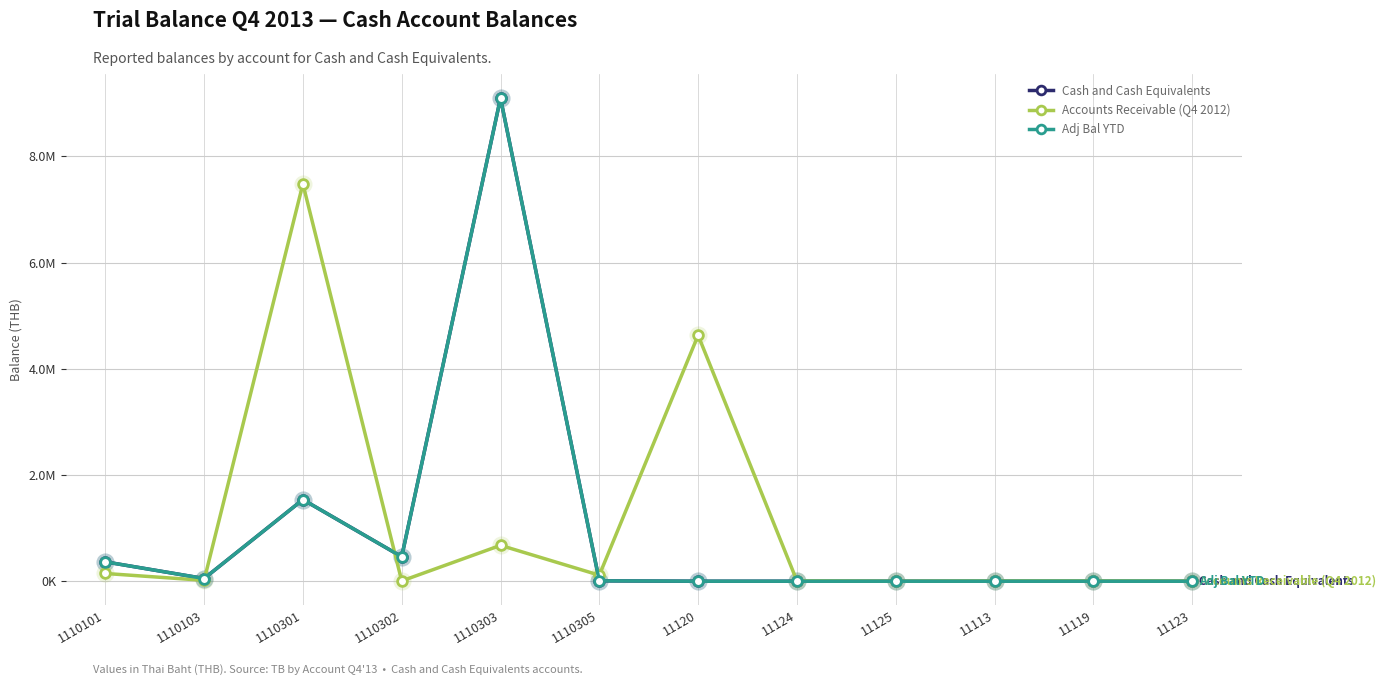

Is it true that Adj Bal YTD equals 2833612.3 at 11123?

False